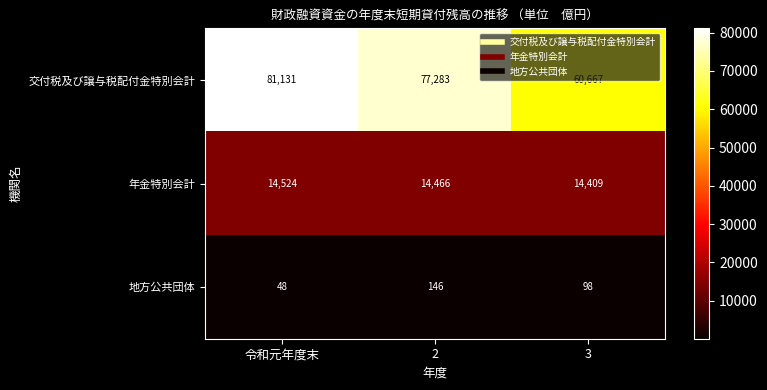

What is the greatest value displayed?

81131